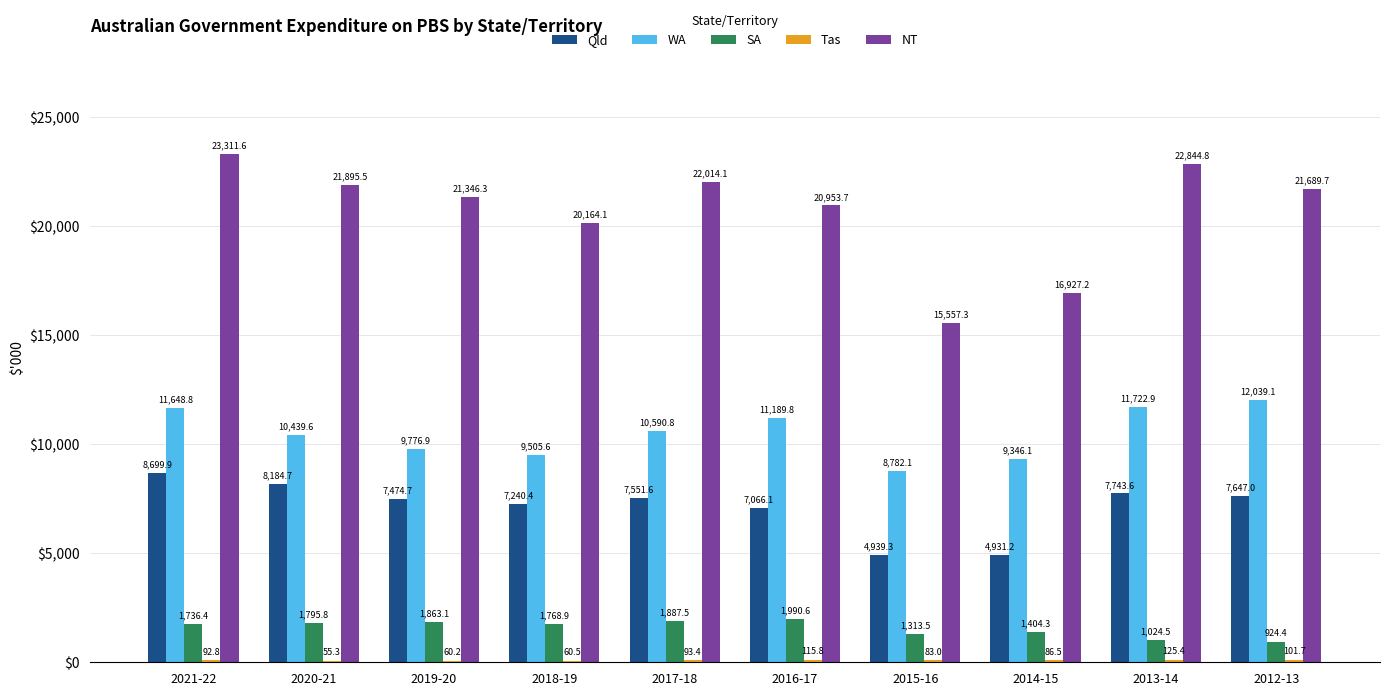

What is the sum of all SA values?

15709.0